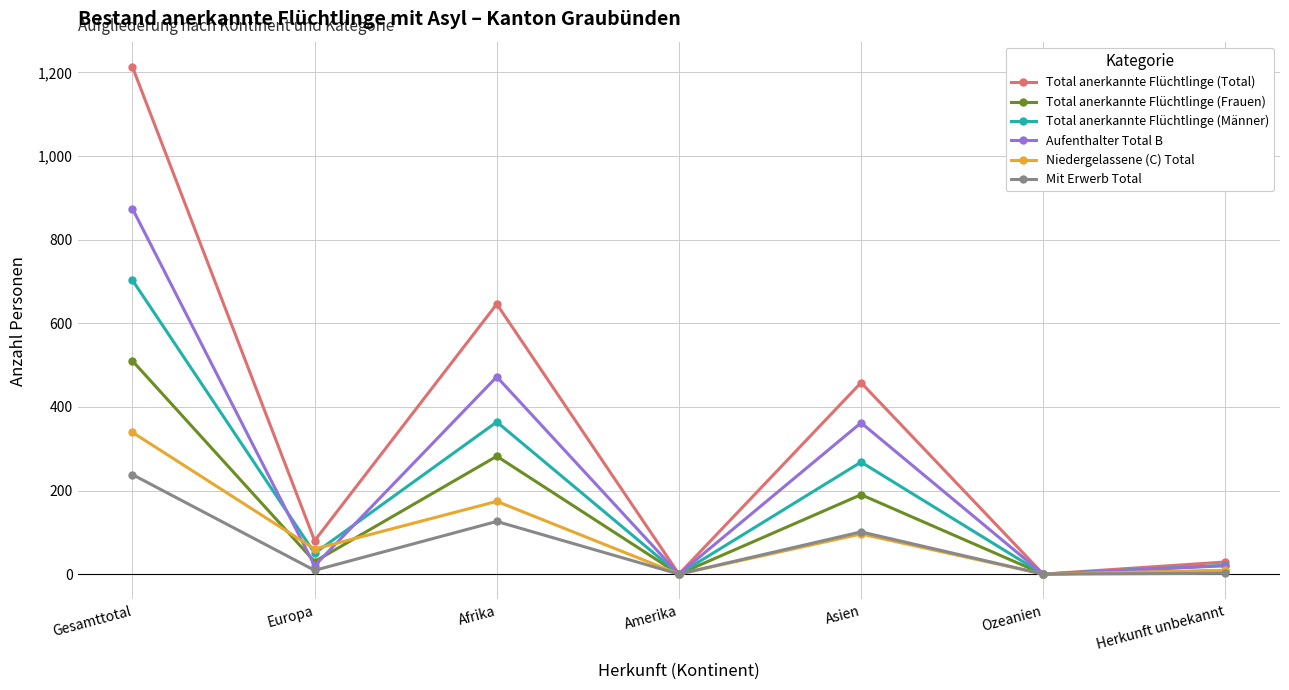

What is the value of the Total anerkannte Flüchtlinge (Männer) point at the 2nd from the left?

50